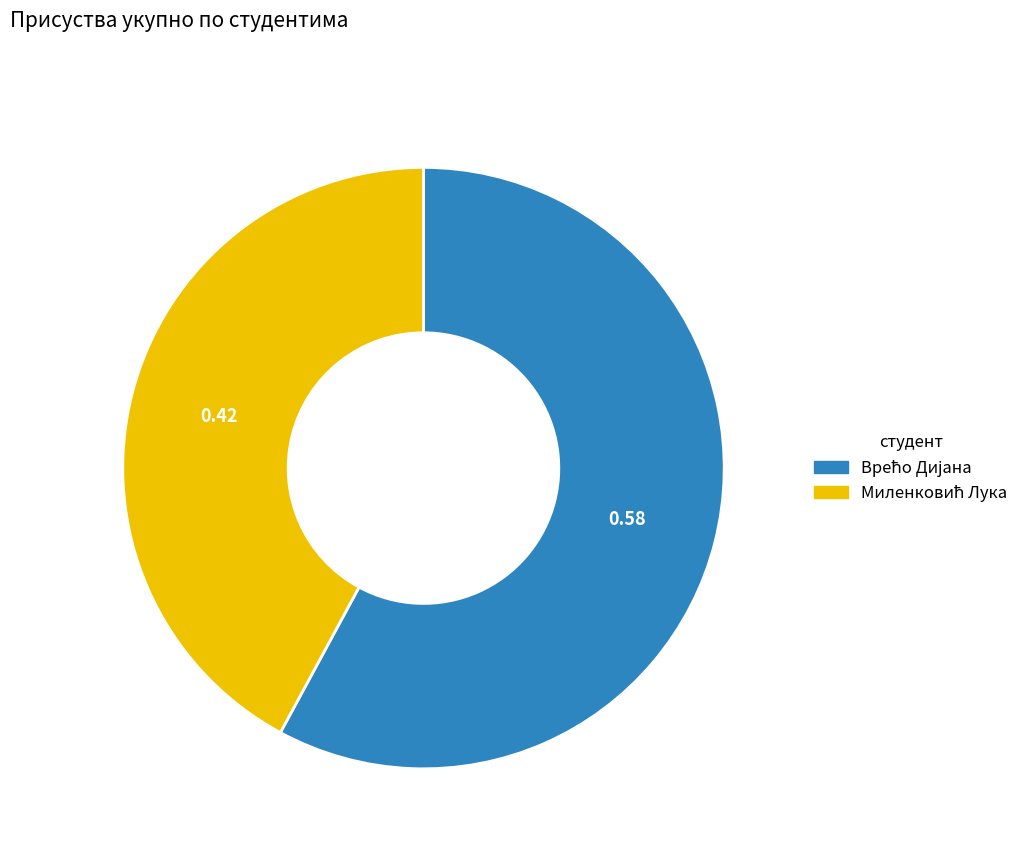

Is there a majority slice in this chart?

Yes